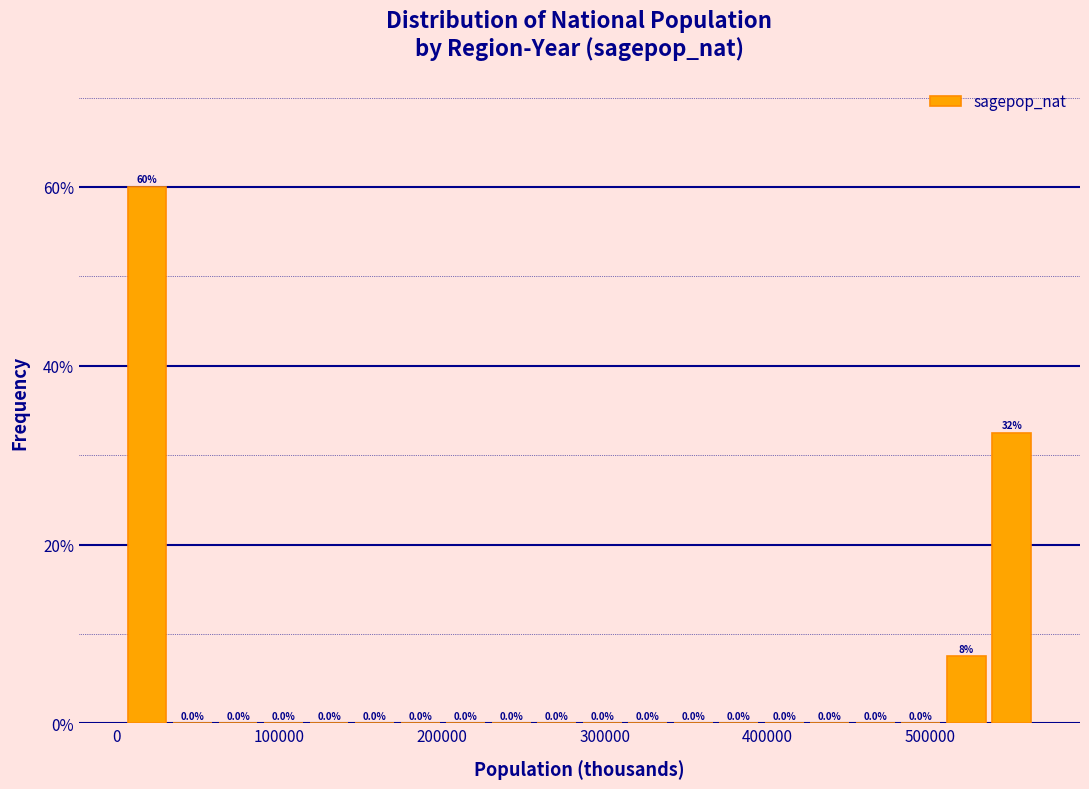

Around what value on the x-axis is the tallest bar? Give the approximate position of its centre, as read against the axis.

20000